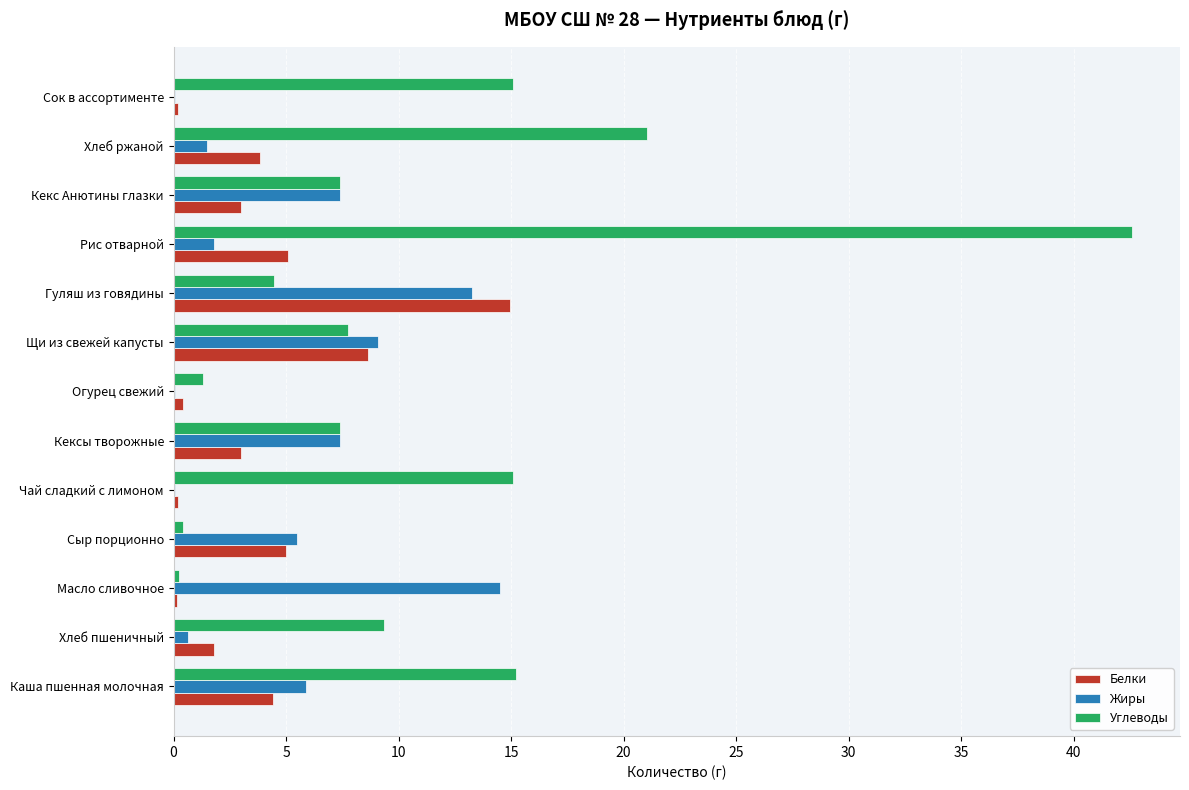

What is the greatest value displayed?

42.6